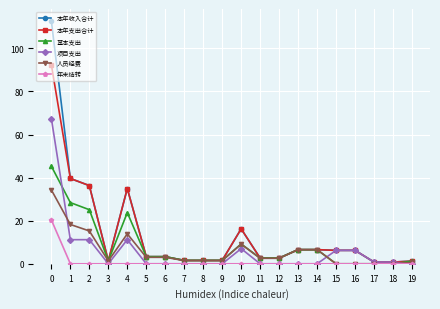

What is the value of the 本年支出合计 point at the 1st from the left?

92.3